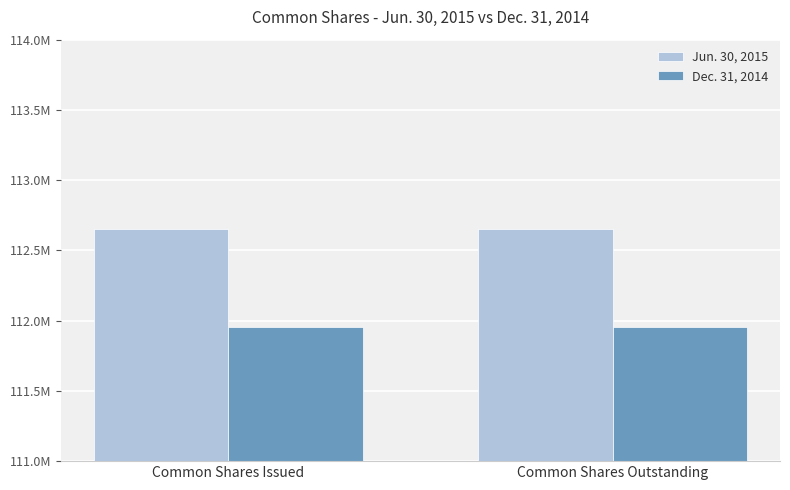

What are all the series names shown in the legend?

Jun. 30, 2015, Dec. 31, 2014